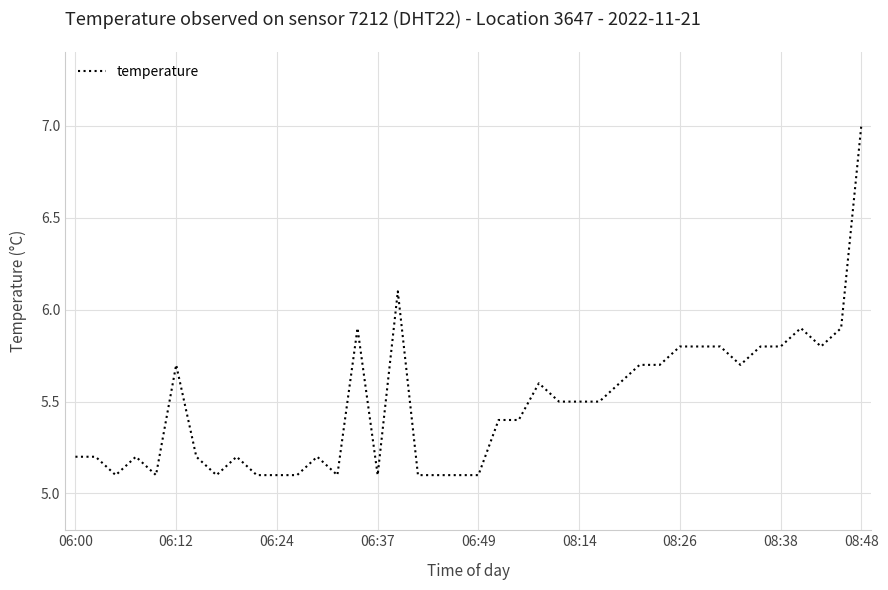

Count the number of categories in the chart.

40